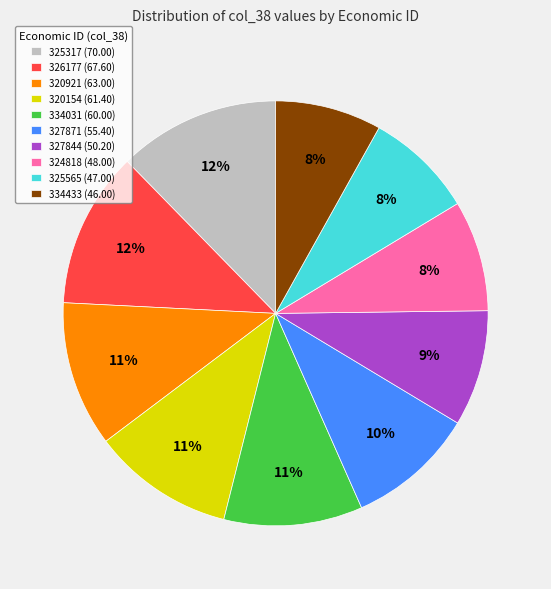

Approximately how many times larger is the value at 324818 (48.00) compared to 326177 (67.60)?

0.7